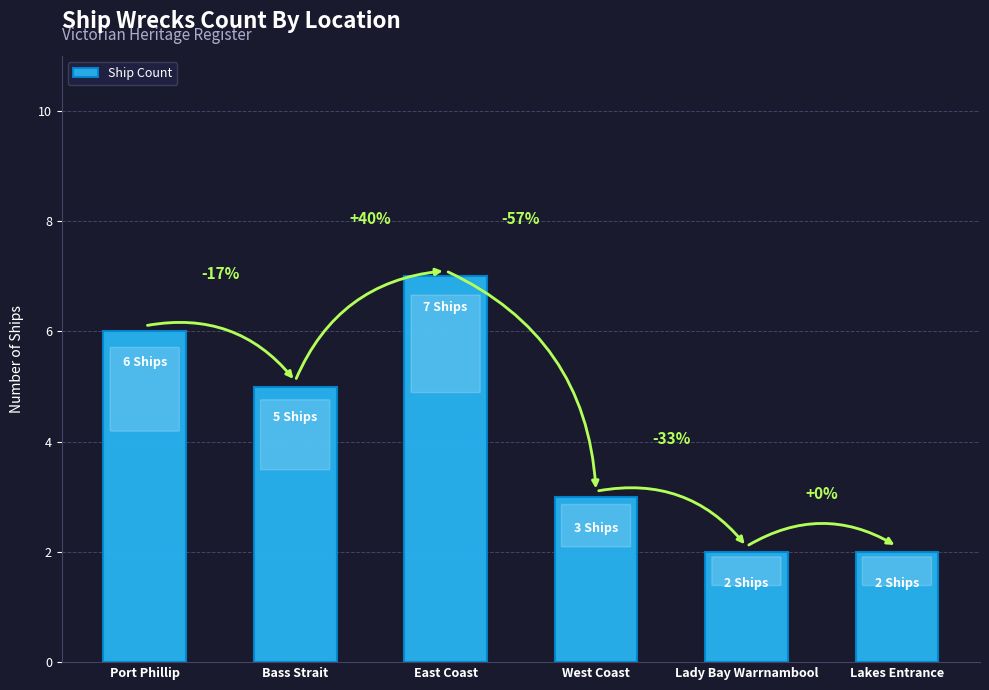

What position from the left is Lakes Entrance?

6